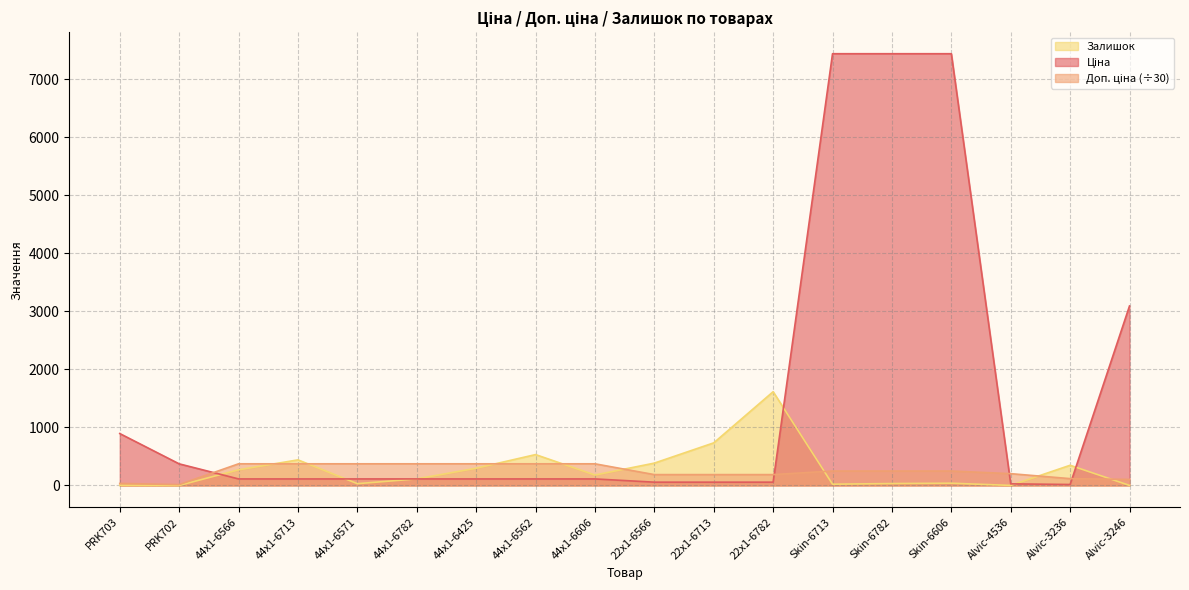

What are all the series names shown in the legend?

Ціна, Доп. ціна, Залишок